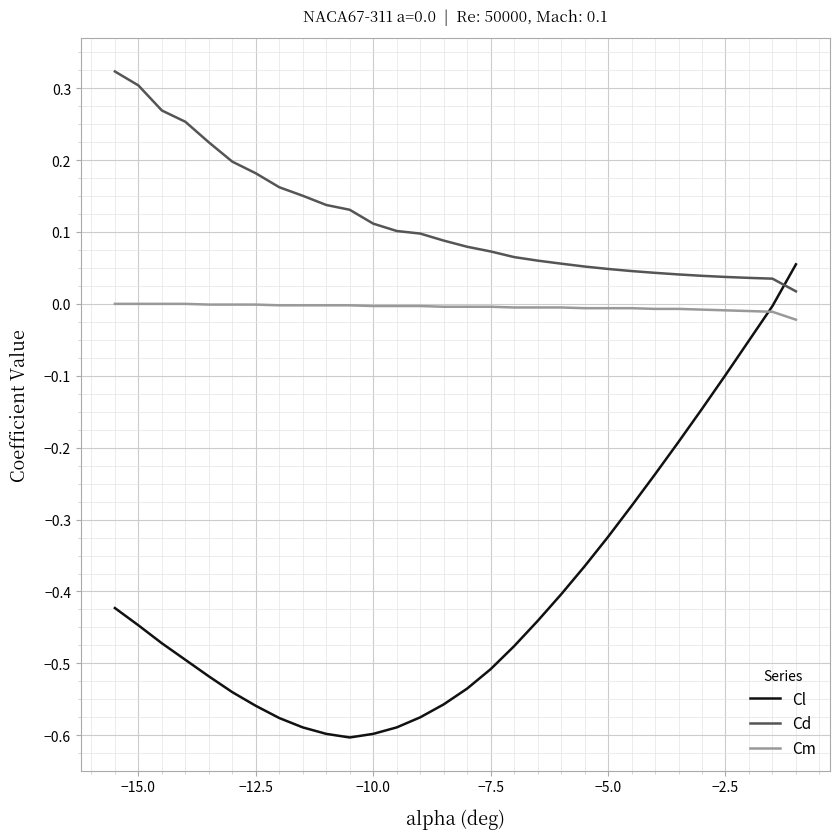

True or false: Cd and Cm cross at least once.

False